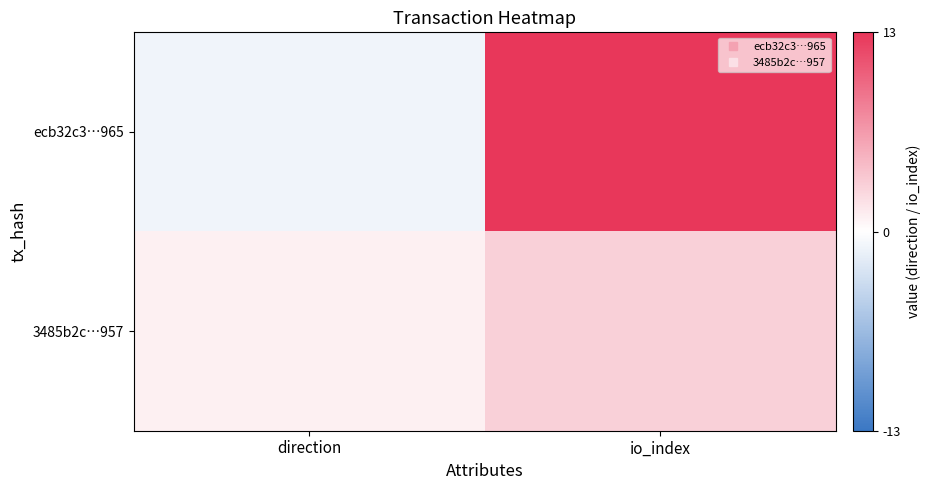

Between direction and io_index, which series saw the biggest shift?

ecb32c3…965